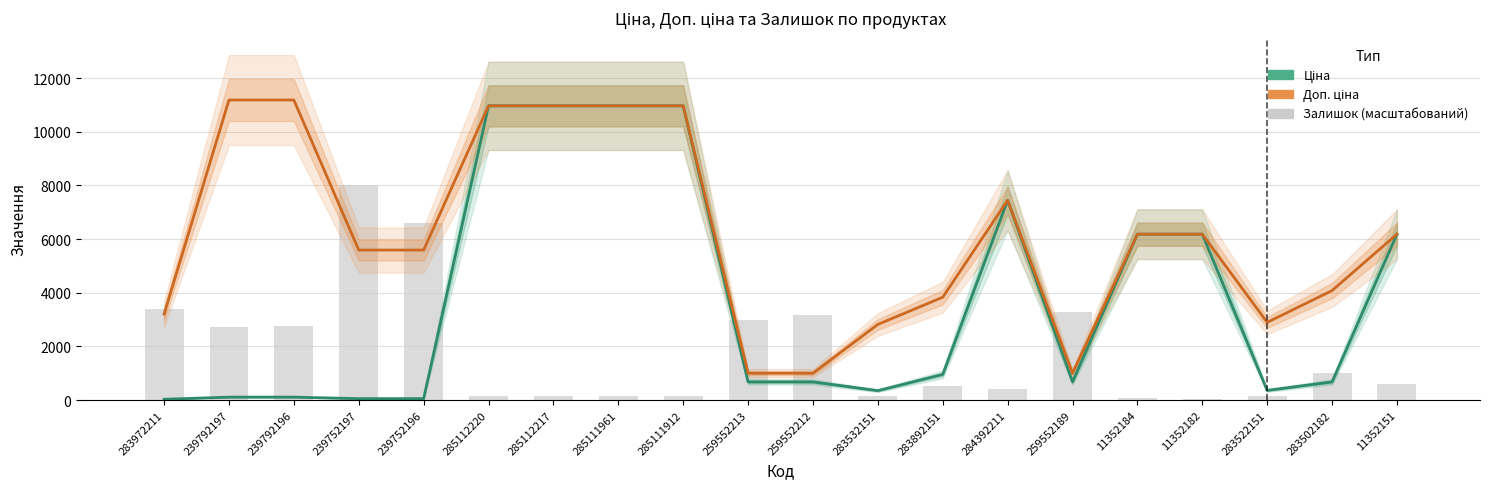

What is the average value of the Залишок series?

1825.8